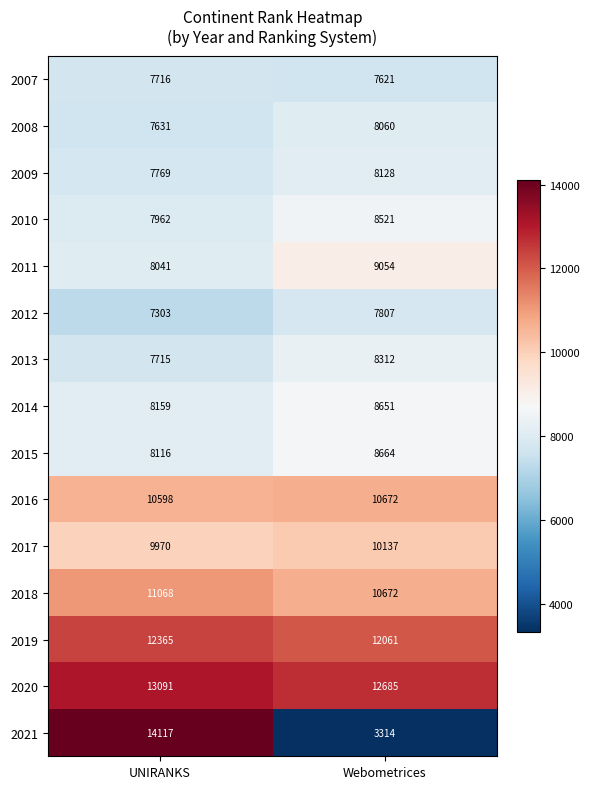

The 2007 series shows 7621 at Webometrices. True or false?

True